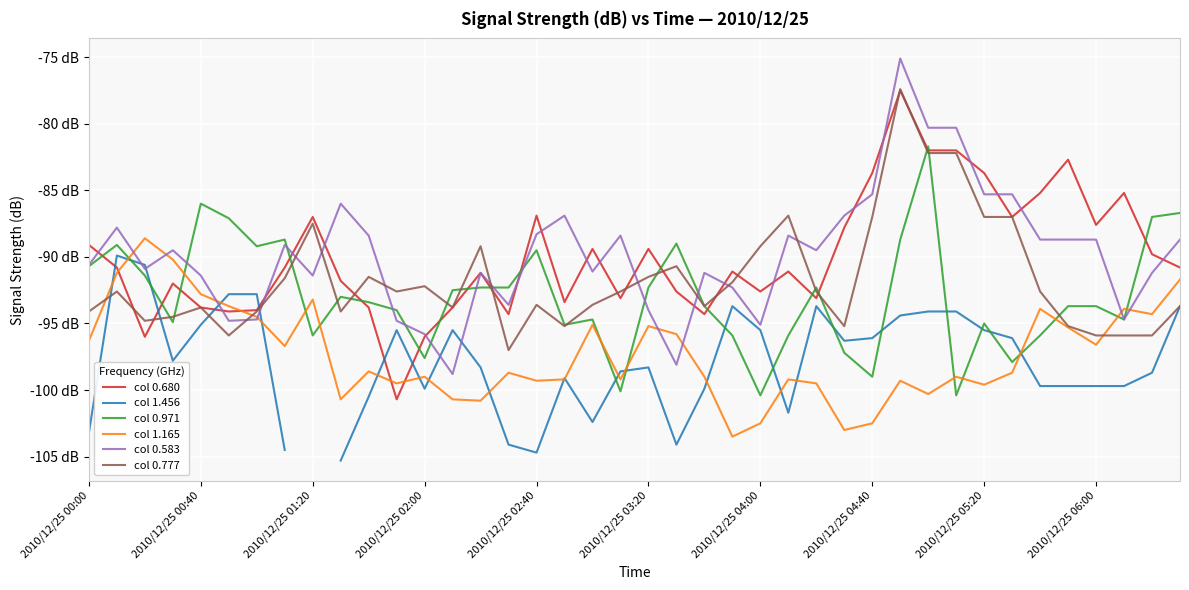

What is the greatest value displayed?

-75.1